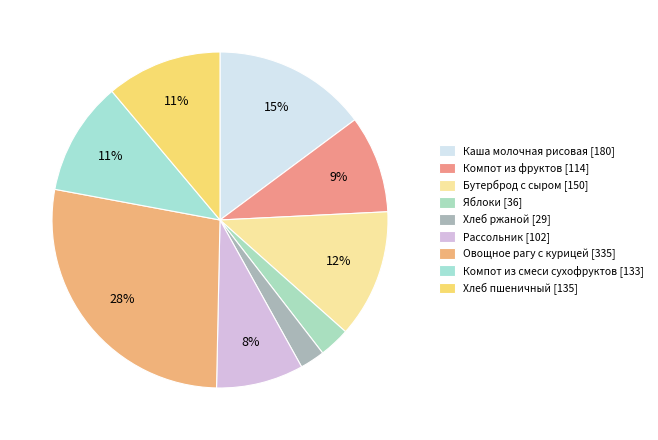

What is the ratio of the value at Компот из смеси сухофруктов to the value at Компот из фруктов?

1.2